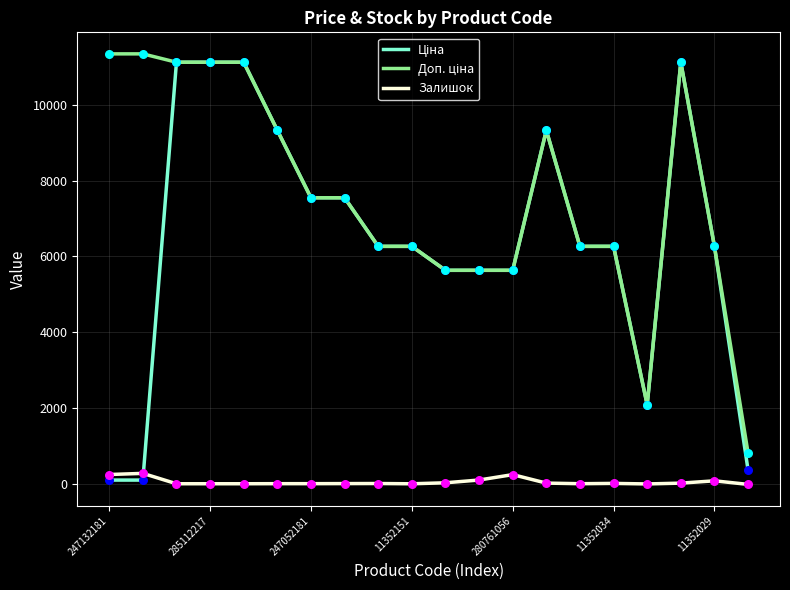

Is this an area chart (filled region under the line)?

No